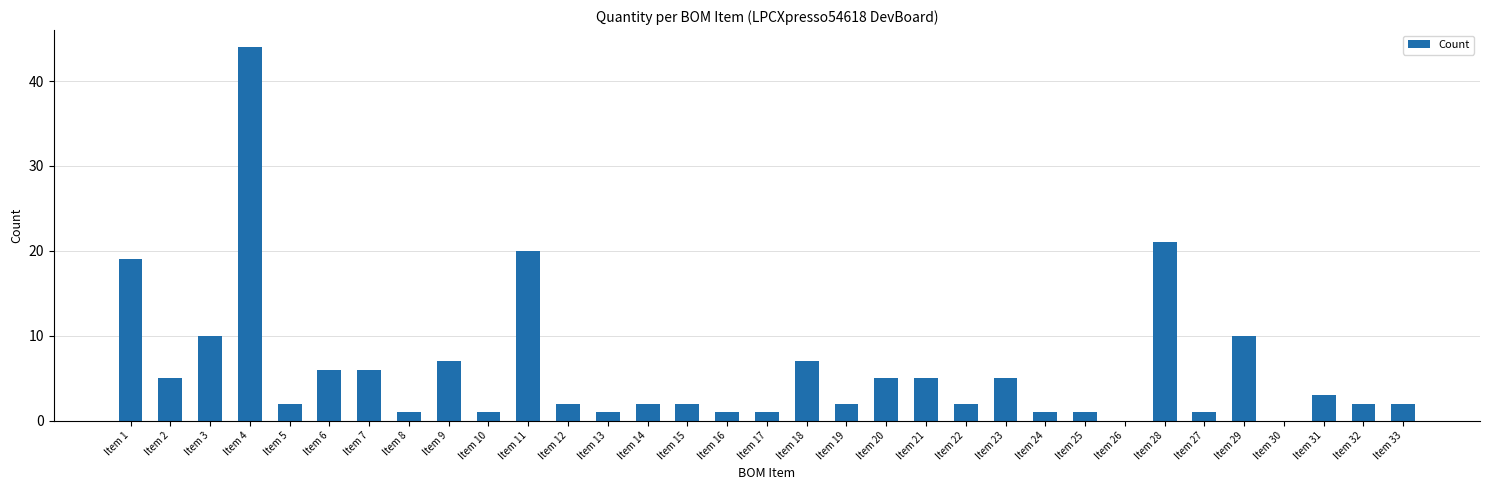

The value at Item 15 is 2. True or false?

True